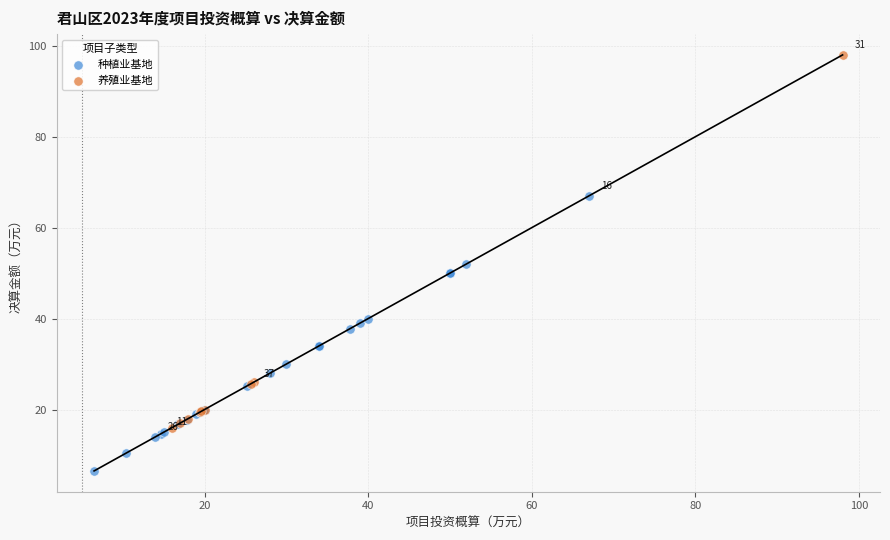

Which series contains the highest Y value?

养殖业基地